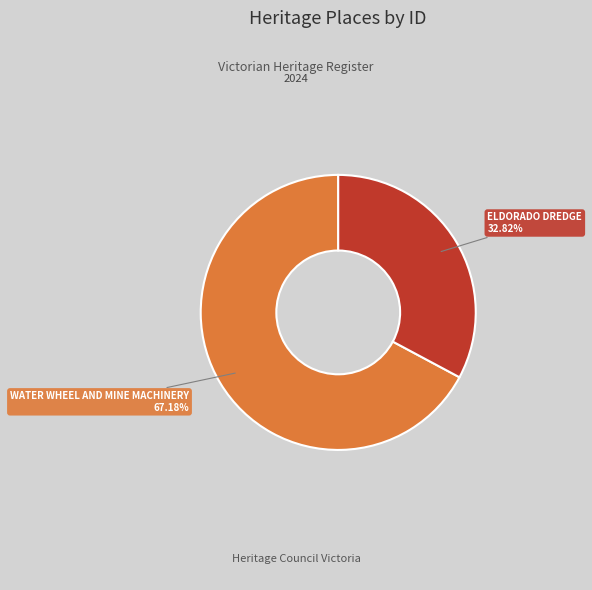

Which category has the smallest portion of the pie?

ELDORADO DREDGE